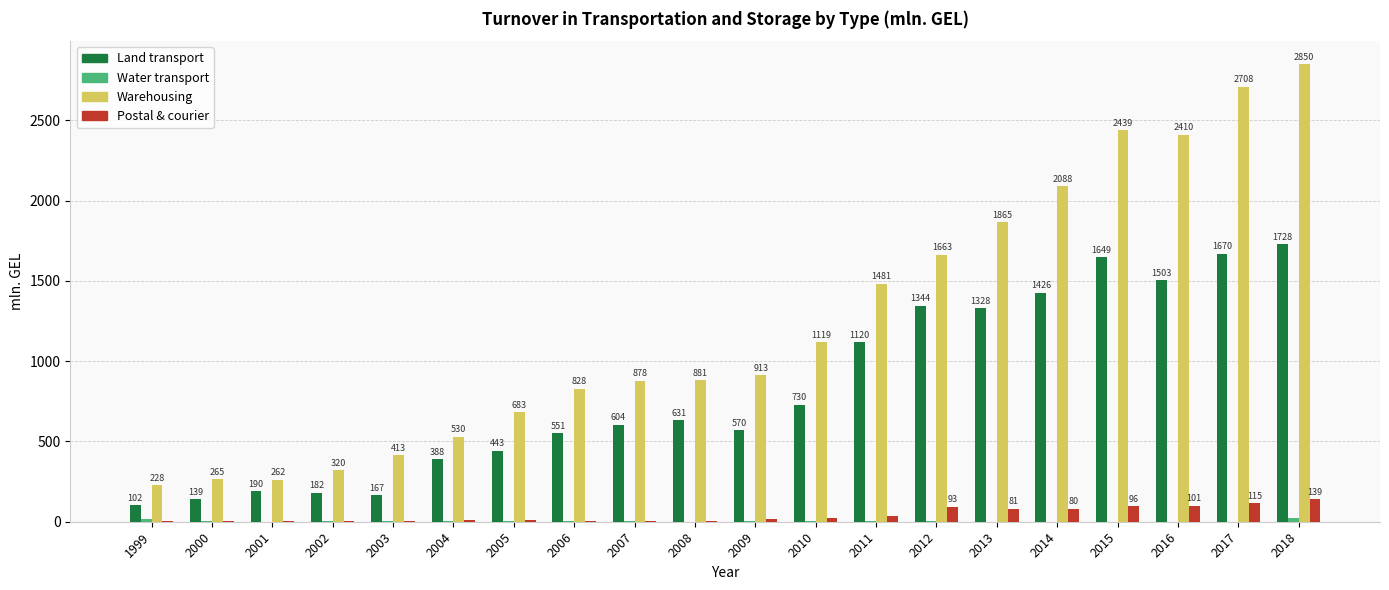

Where does the Postal & courier series first go above 15?

2009